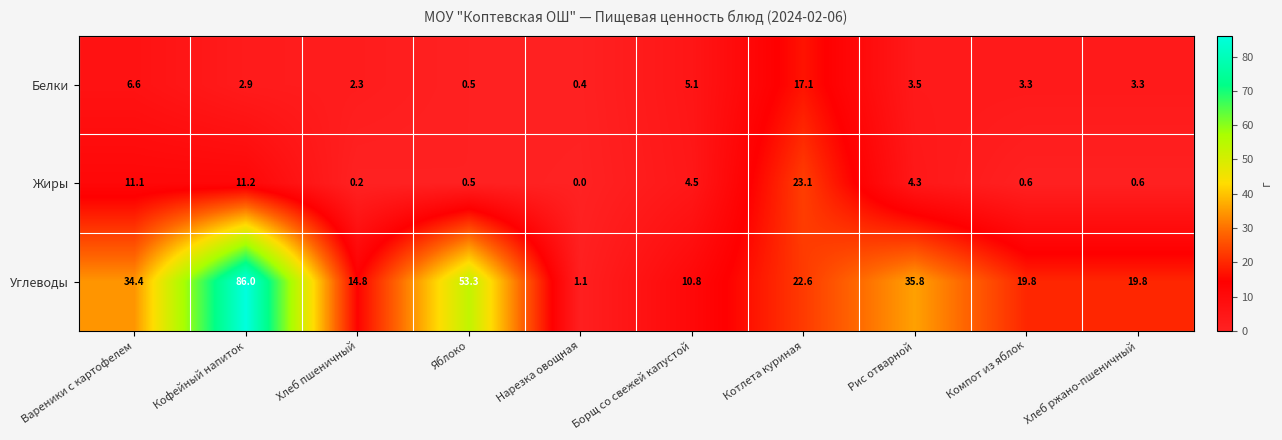

What is the difference between the maximum and minimum values in the Белки series?

16.7